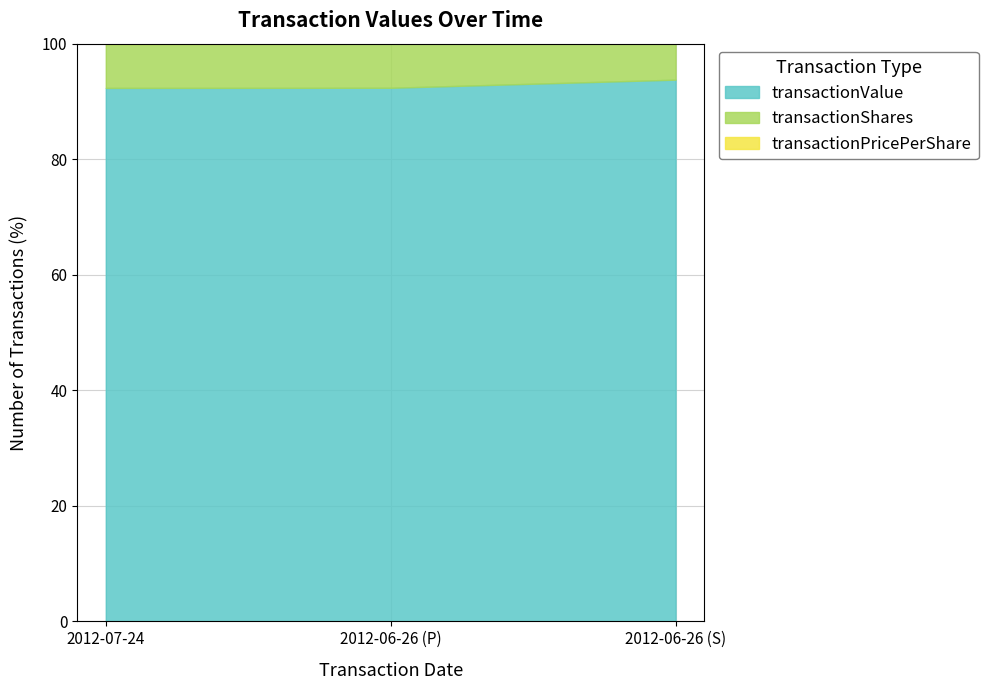

Is it true that transactionValue equals 31640.8 at 2012-07-24?

False